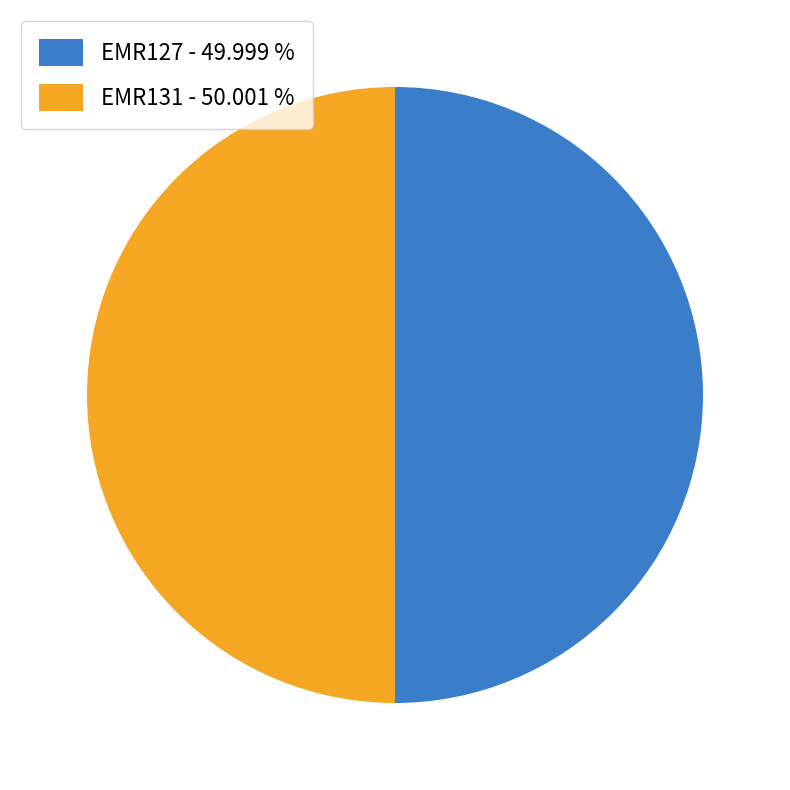

What is the ratio of the value at EMR127 - 49.999 % to the value at EMR131 - 50.001 %?

1.0